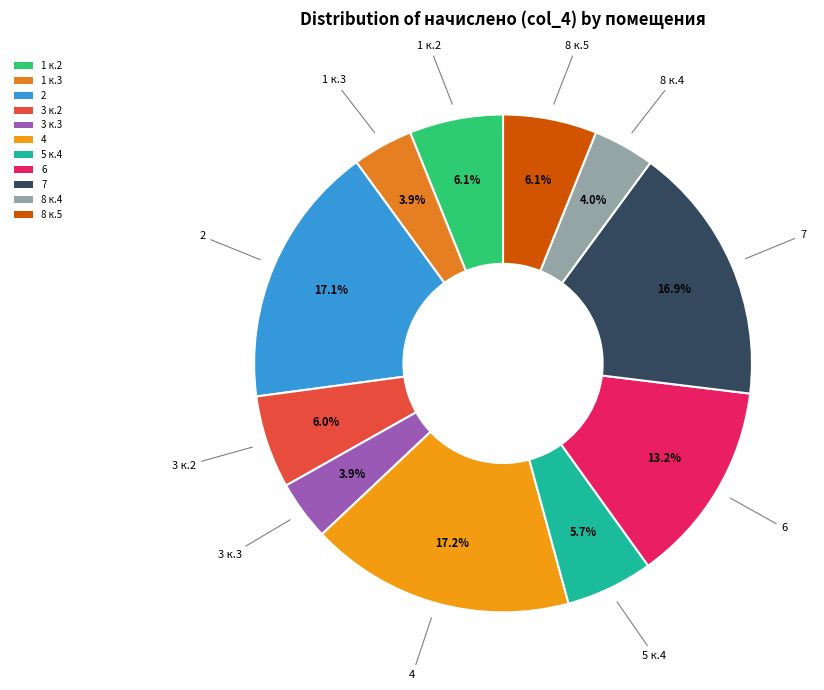

To the nearest percent, what is the difference between the 8 к.4 and 2 slice percentages?

13%